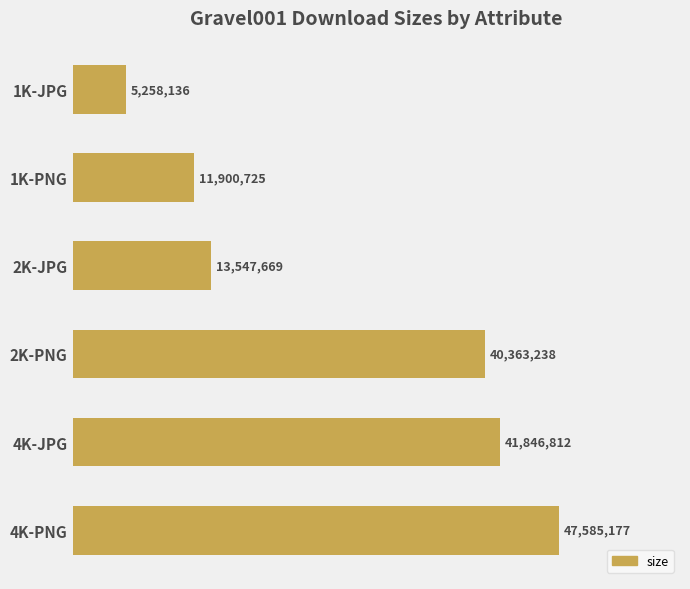

Are the bars horizontal?

Yes